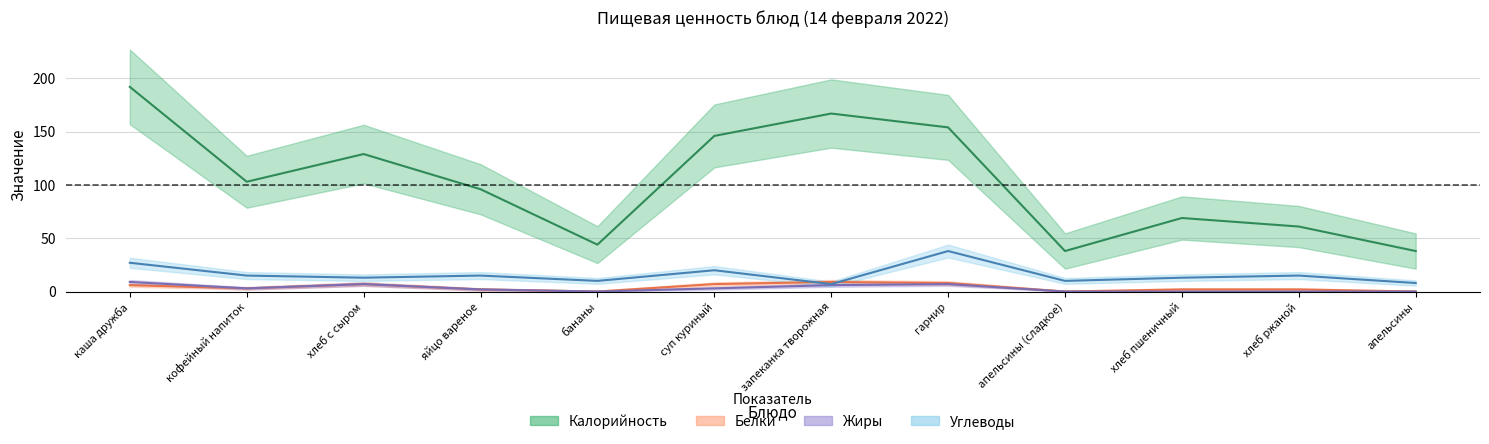

Which has a higher value, бананы or гарнир?

гарнир